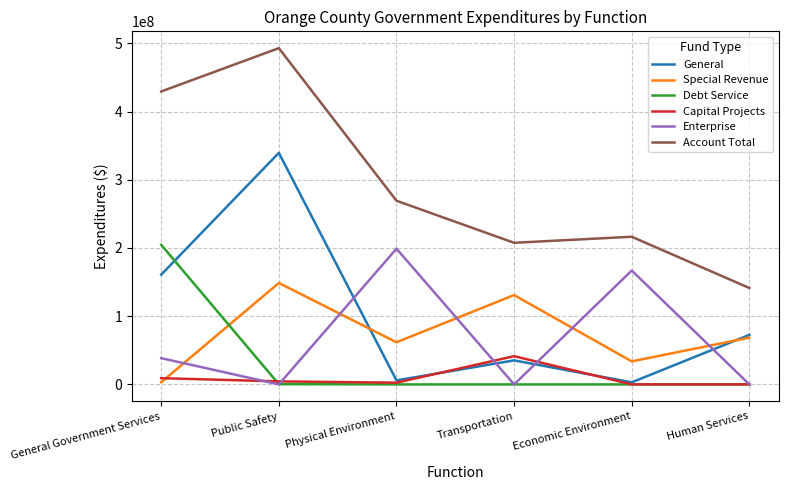

What is the sum of the Account Total values at Economic Environment and Public Safety?

709404610